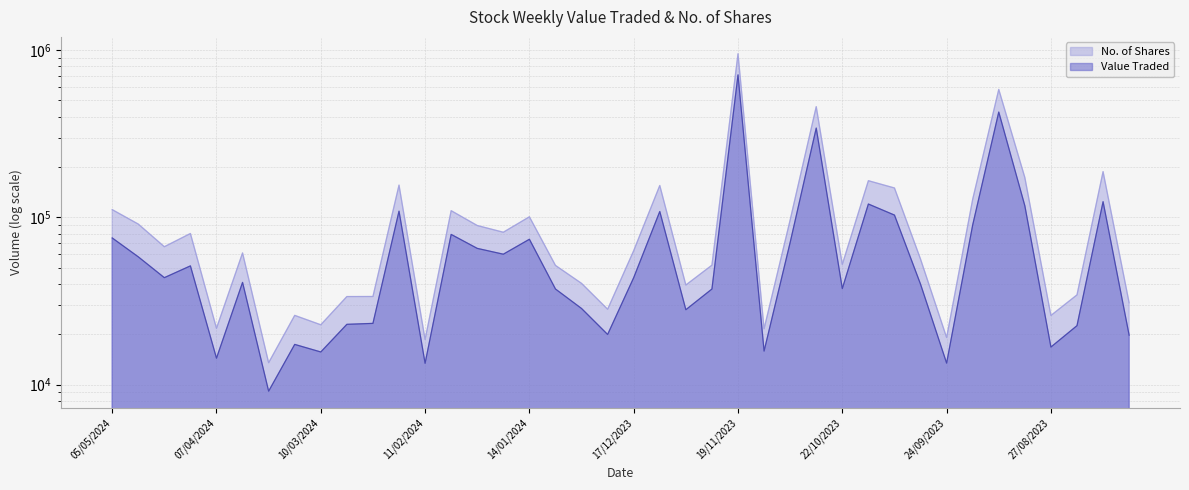

What is the difference between the Value Traded values at 10/12/2023 and 05/05/2024?

33048